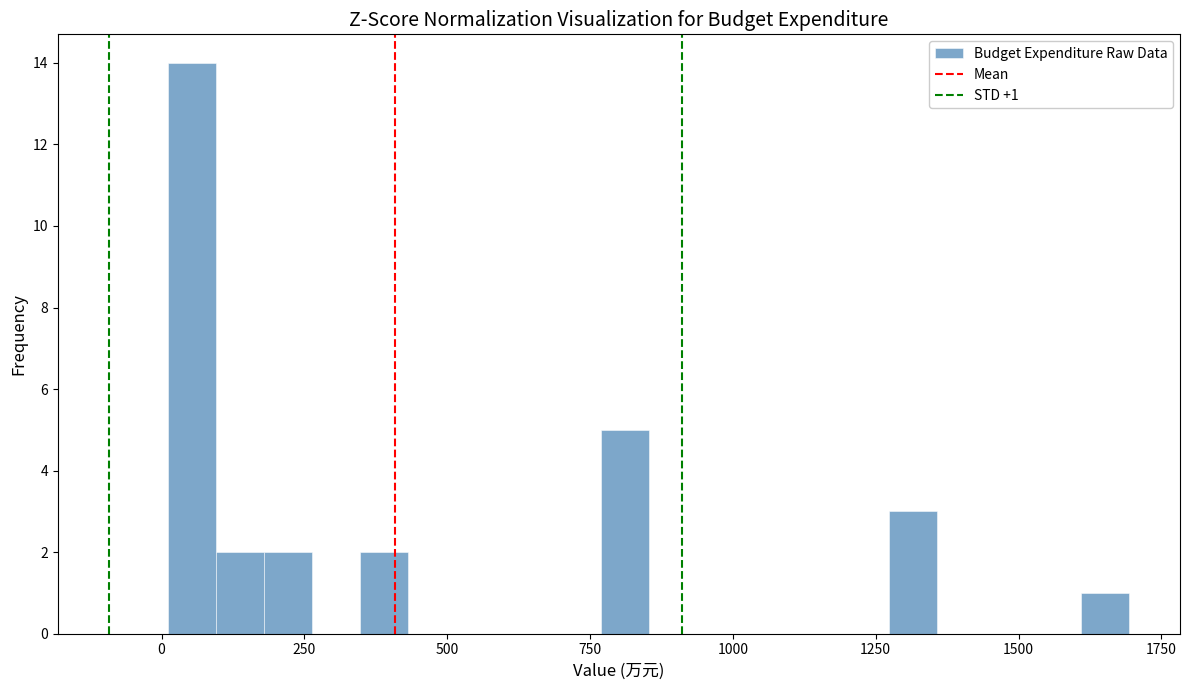

Read against the x-axis, roughly where is the centre of the tallest bar?

50